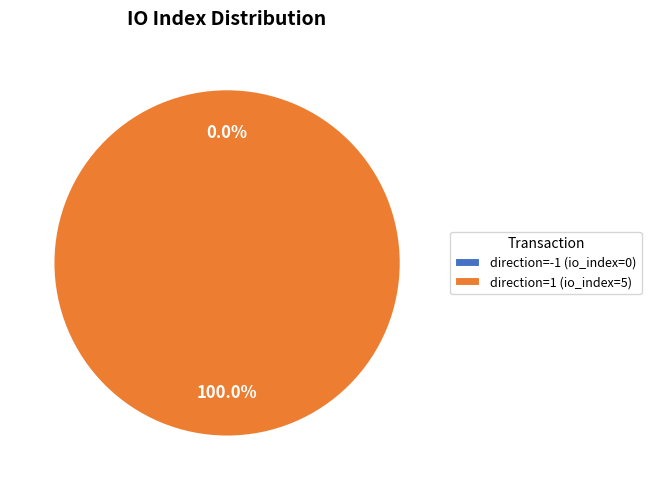

Is there a majority slice in this chart?

Yes